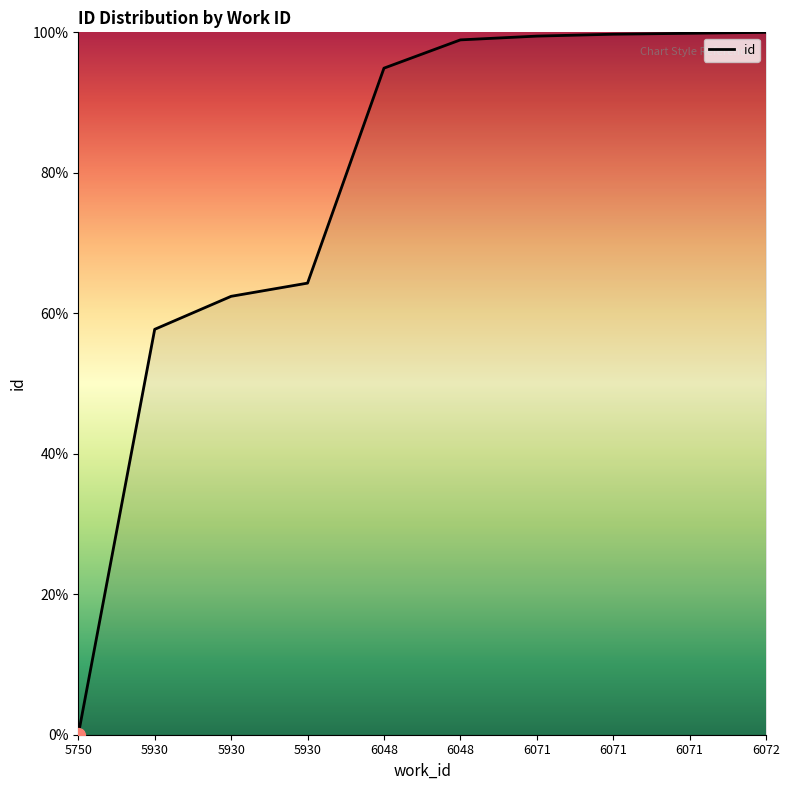

What is the sum of the values at 6072 and 6071?

199.9